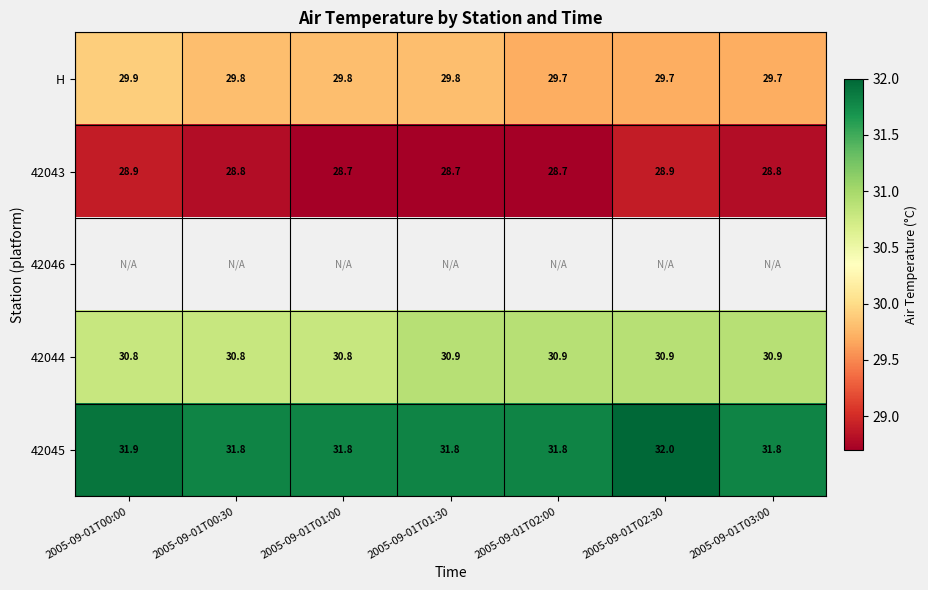

Is it true that H equals 17.7 at 2005-09-01T03:00?

False